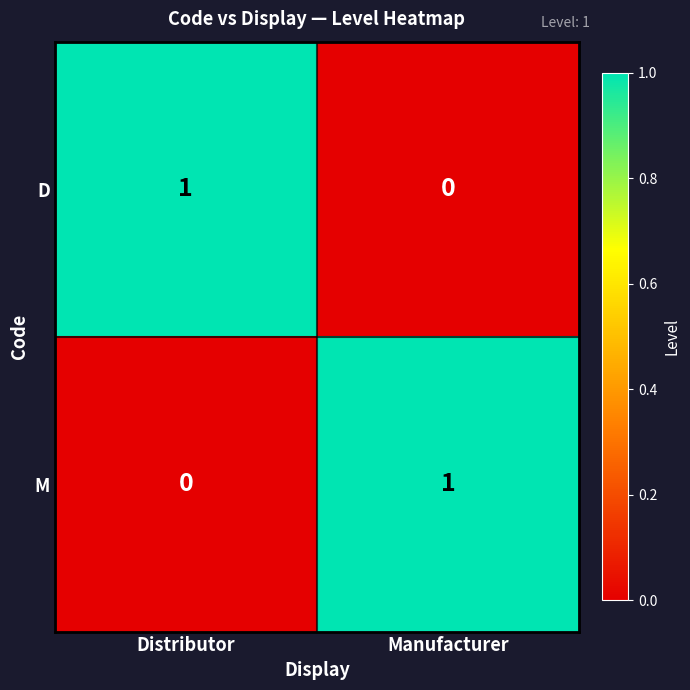

Reading right to left, what are all the values shown in this chart?

D: 0	1
M: 1	0